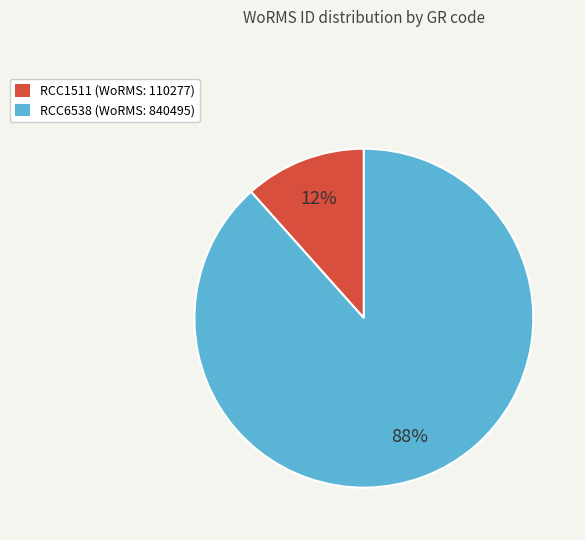

Which slice is the smallest?

RCC1511